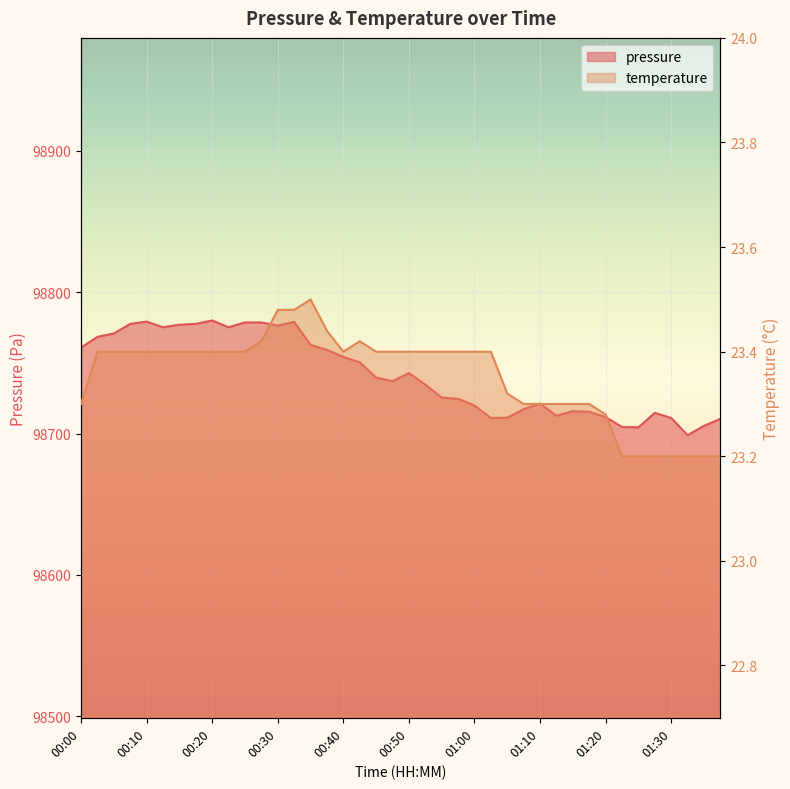

Is it true that pressure equals 148039.8 at 01:00?

False